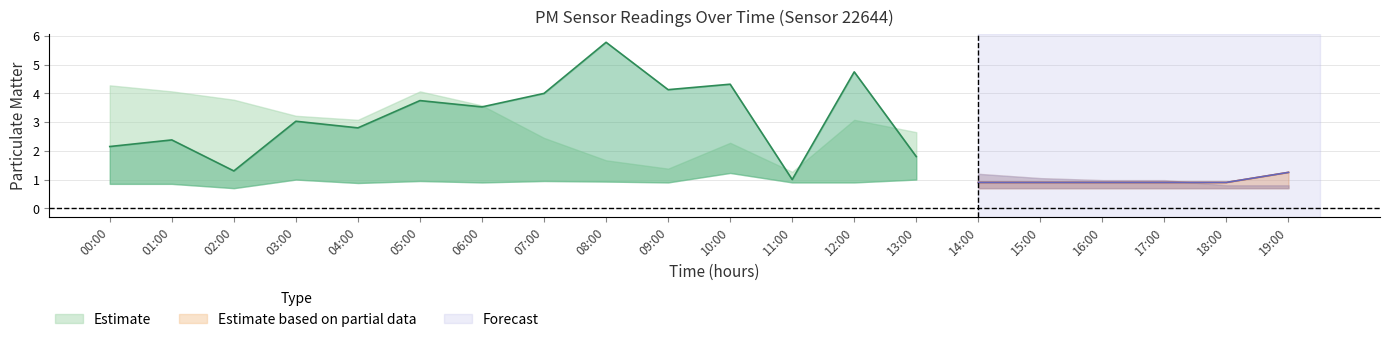

Does the chart display data point markers on the line(s)?

No